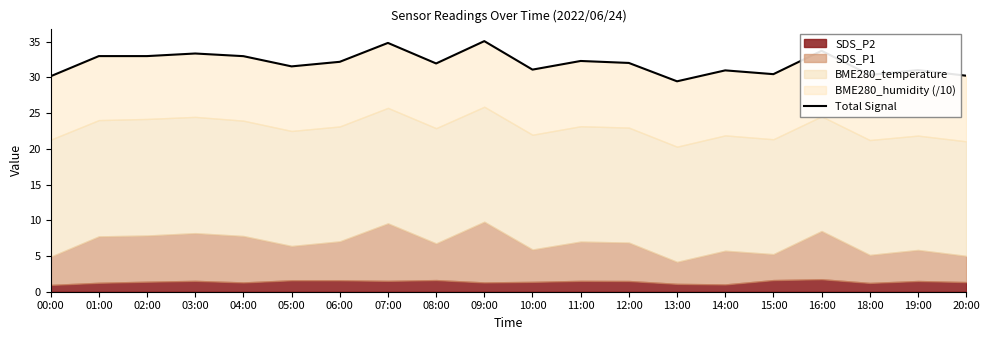

Reading left to right, what are all the values shown in this chart?

30.2	33.0	33.0	33.4	33.0	31.5	32.2	34.8	32.0	35.1	31.1	32.3	32.0	29.5	31.0	30.5	33.7	30.3	31.0	30.2